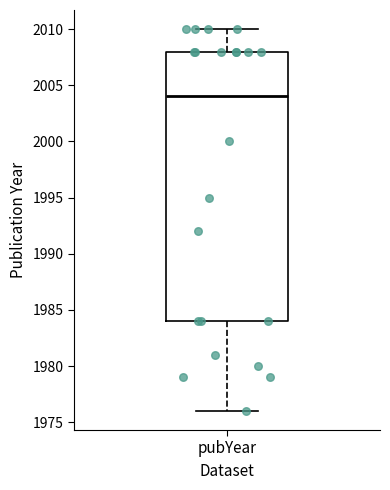

Where is the upper edge of the box for pubYear on the y-axis? The values are not printed on the chart, so give them approximately, as read against the axis.

2008